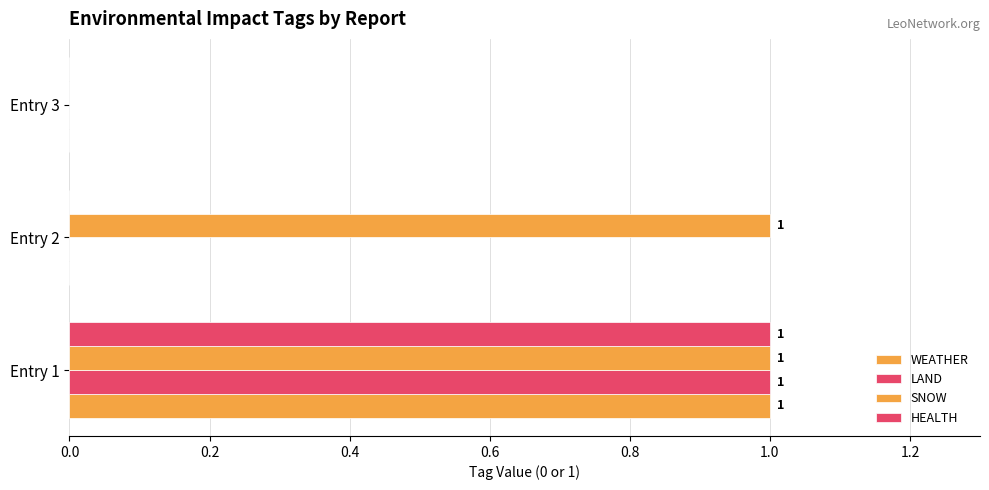

How many distinct data groups are displayed?

4